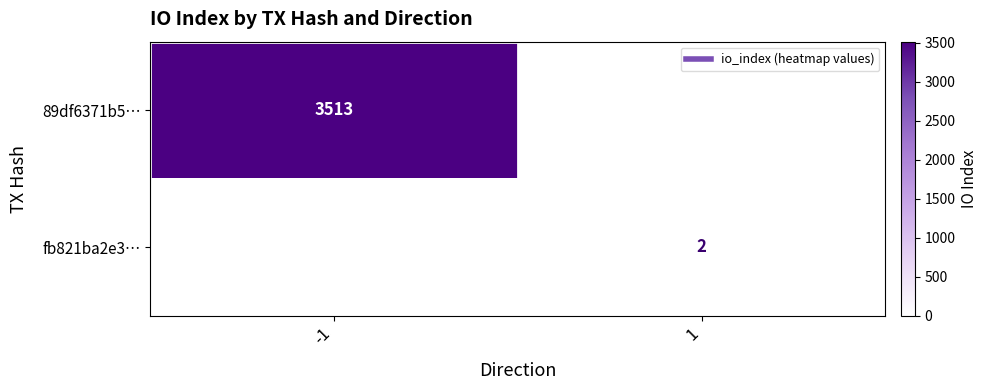

At 1, list the series in order from largest to smallest.

fb821ba2e3…, 89df6371b5…